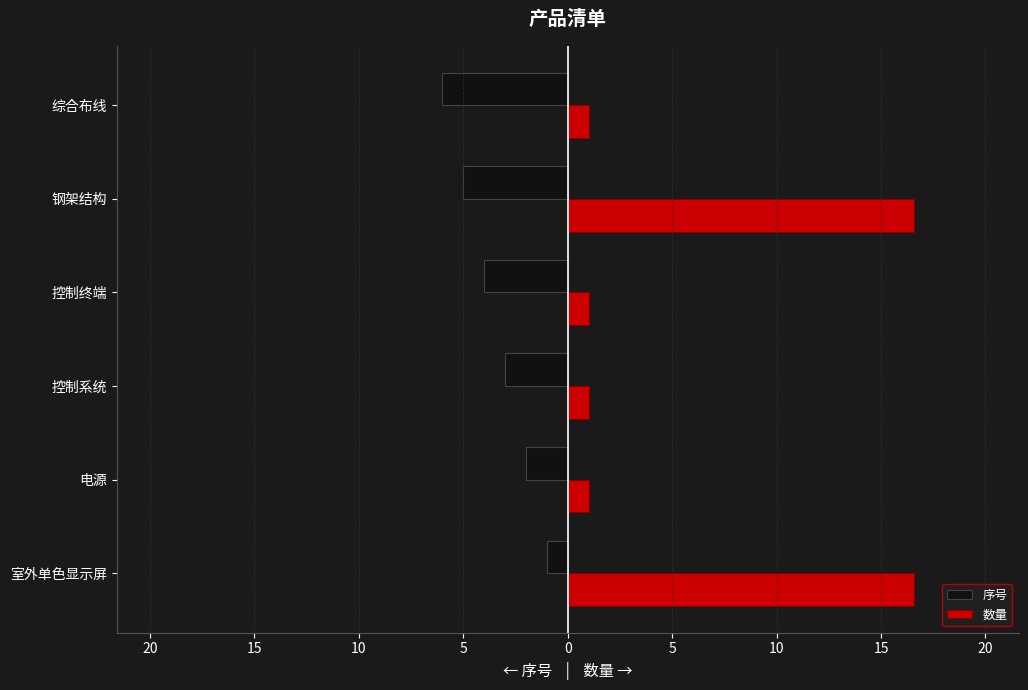

Rank the series by their average value, from highest to lowest.

数量, 序号